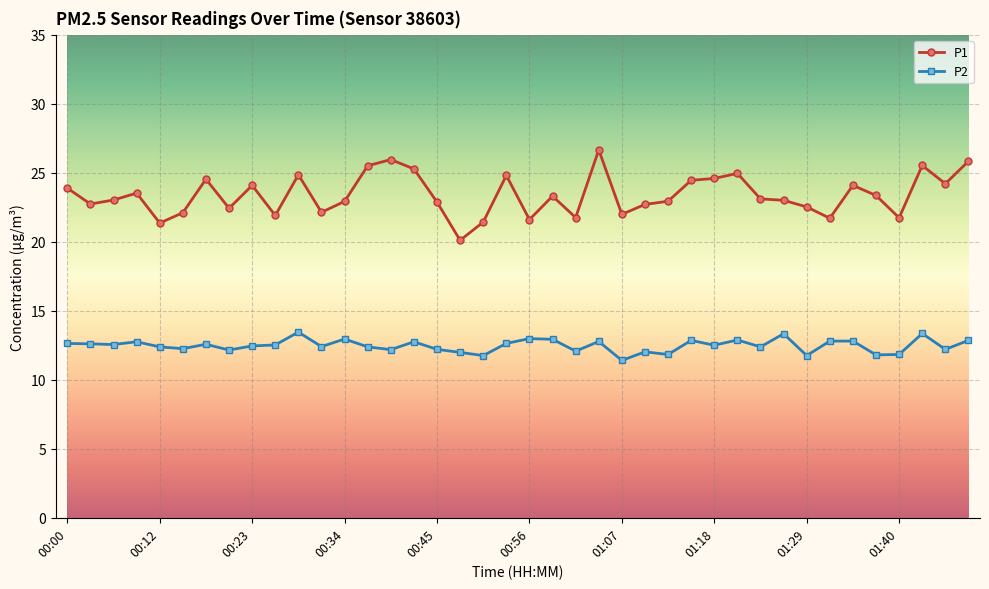

What is the minimum value shown in the chart?

11.4